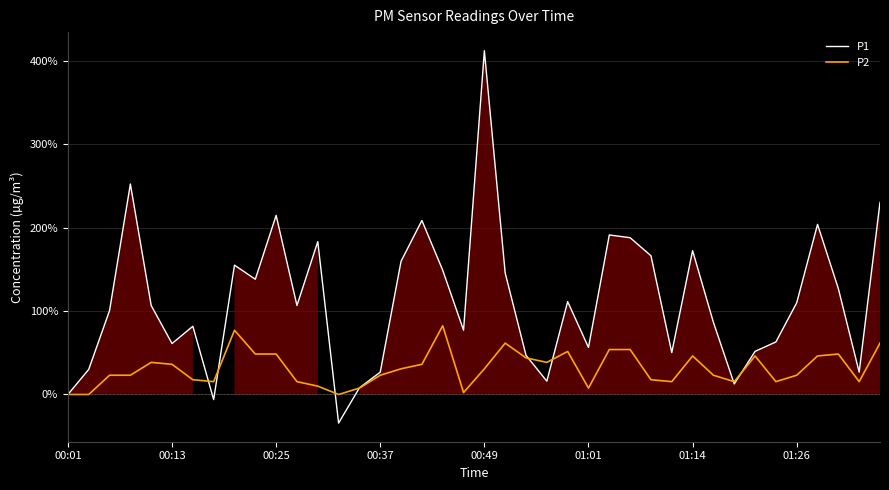

Reading left to right, what are all the values shown in this chart?

P1: 0.0	30.0	100.5	252.1	106.6	61.0	81.7	-6.1	154.9	138.0	214.6	106.6	183.1	-34.3	8.0	26.8	159.6	208.5	148.8	77.0	411.7	145.5	46.9	16.0	111.3	56.3	191.1	187.8	166.2	50.2	172.3	86.4	12.7	51.6	62.9	109.9	203.8	126.8	26.8	230.0
P2: 0.0	0.0	23.1	23.1	38.5	36.2	17.7	15.4	76.9	48.5	48.5	15.4	10.0	0.0	7.7	23.1	30.8	36.2	82.3	2.3	30.8	61.5	43.8	38.5	51.5	7.7	53.8	53.8	17.7	15.4	46.2	23.1	15.4	46.2	15.4	23.1	46.2	48.5	15.4	61.5